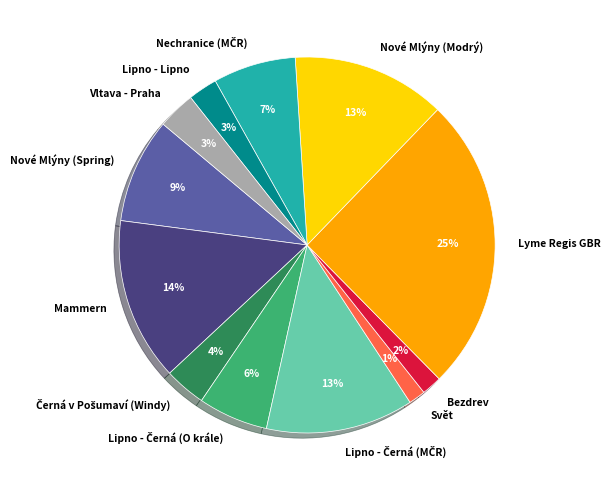

To the nearest percent, what portion does Nové Mlýny (Spring) represent?

9%